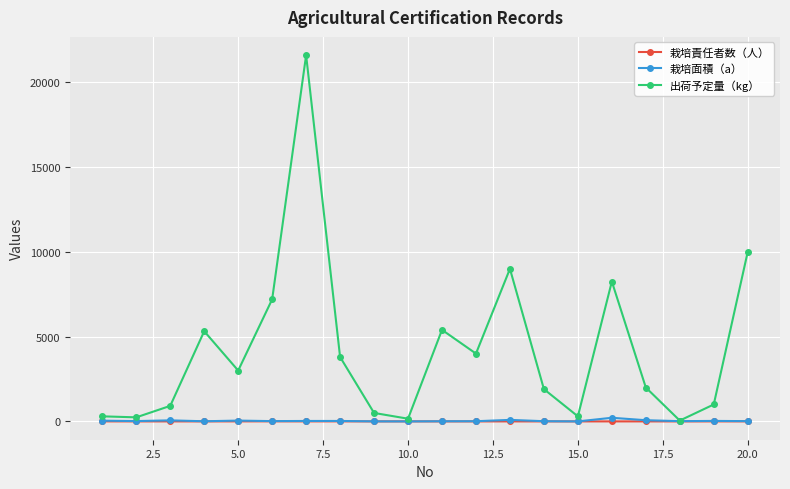

Does the chart display data point markers on the line(s)?

Yes